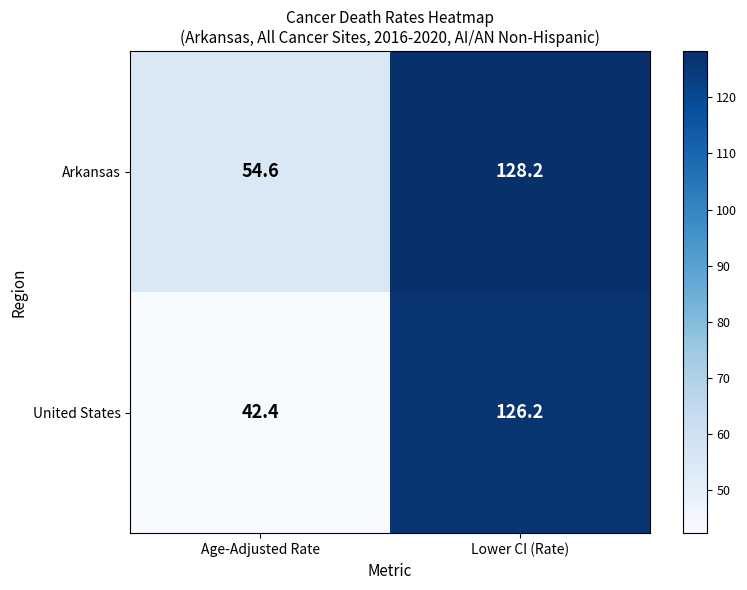

Reading left to right, extract all data points from this chart.

Arkansas: 54.6	128.2
United States: 42.4	126.2